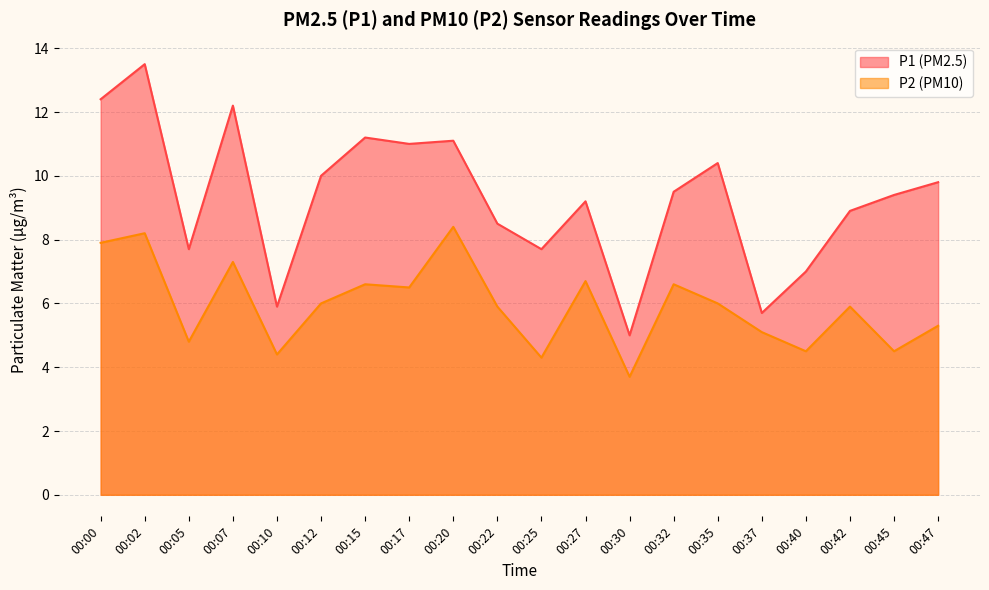

Which series has the largest range (max minus min)?

P1